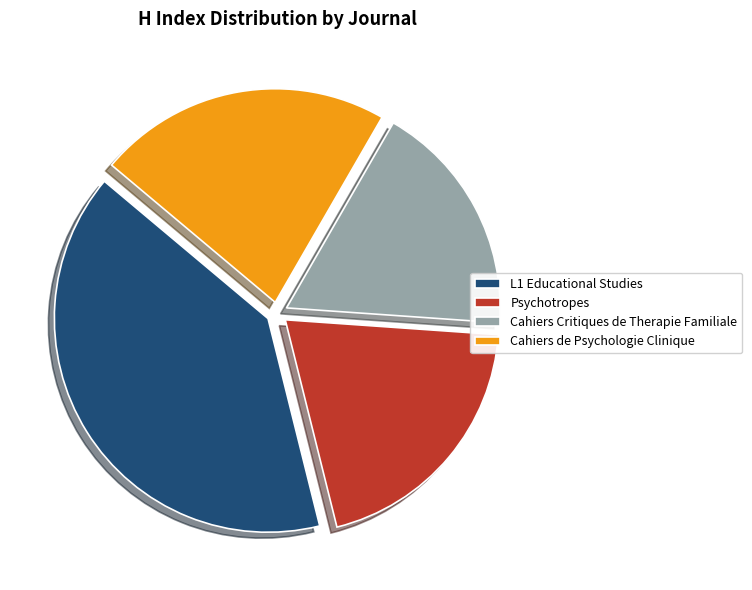

What is the smallest slice in the pie chart?

Cahiers Critiques de Therapie Familiale